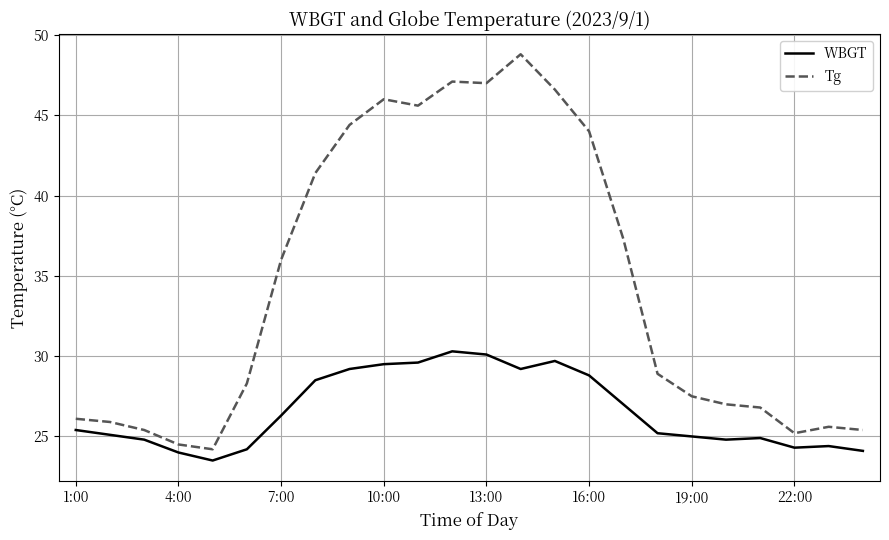

What is the difference between the maximum and minimum values in the WBGT series?

6.8